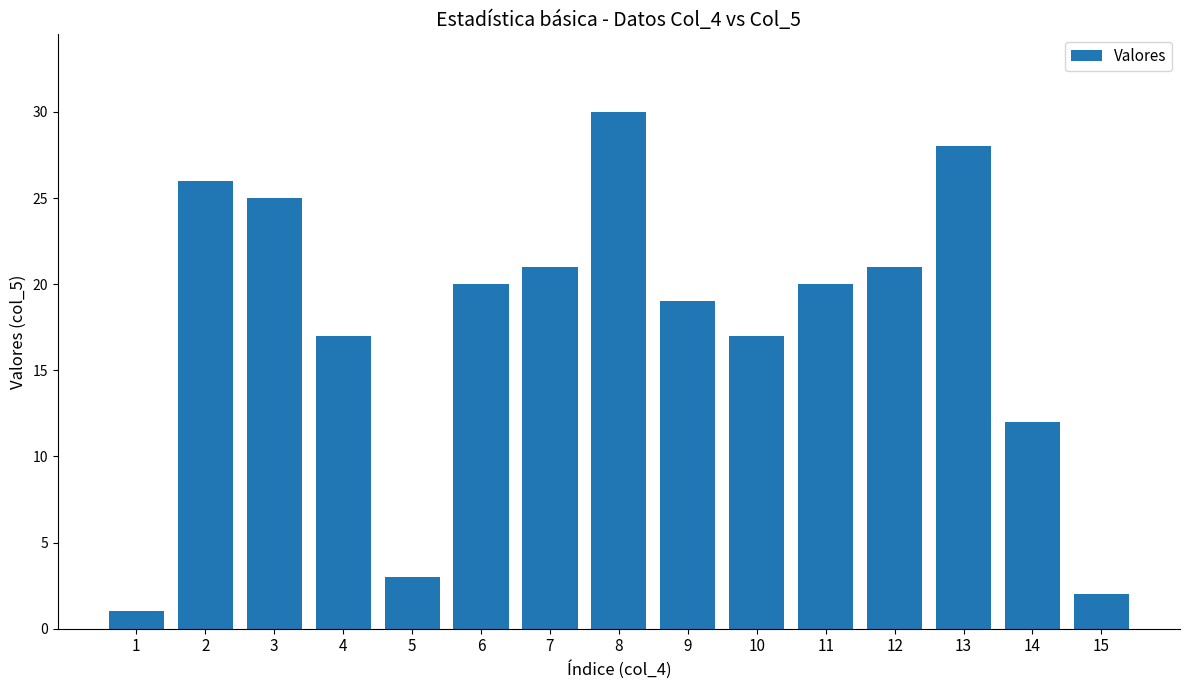

What is the sum of the values at 5 and 14?

15